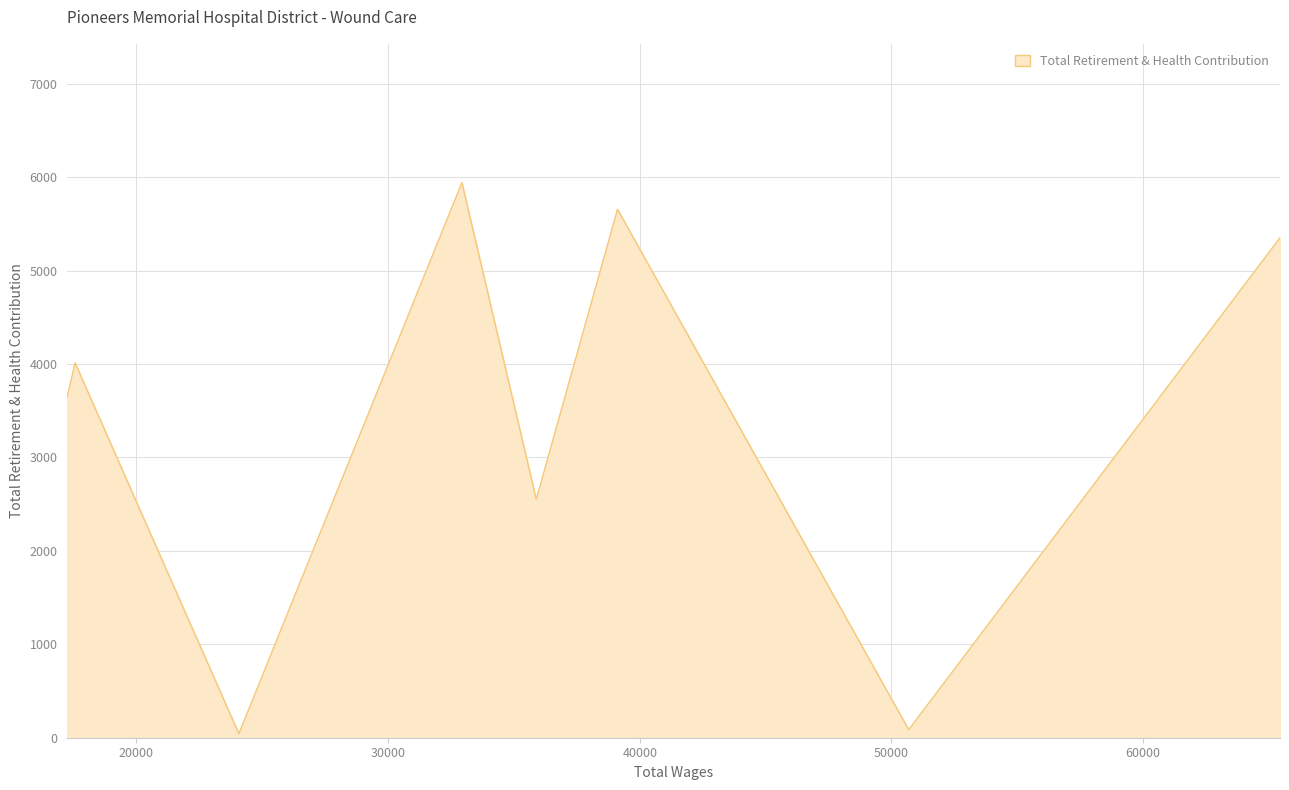

Count the number of data series in this chart.

1